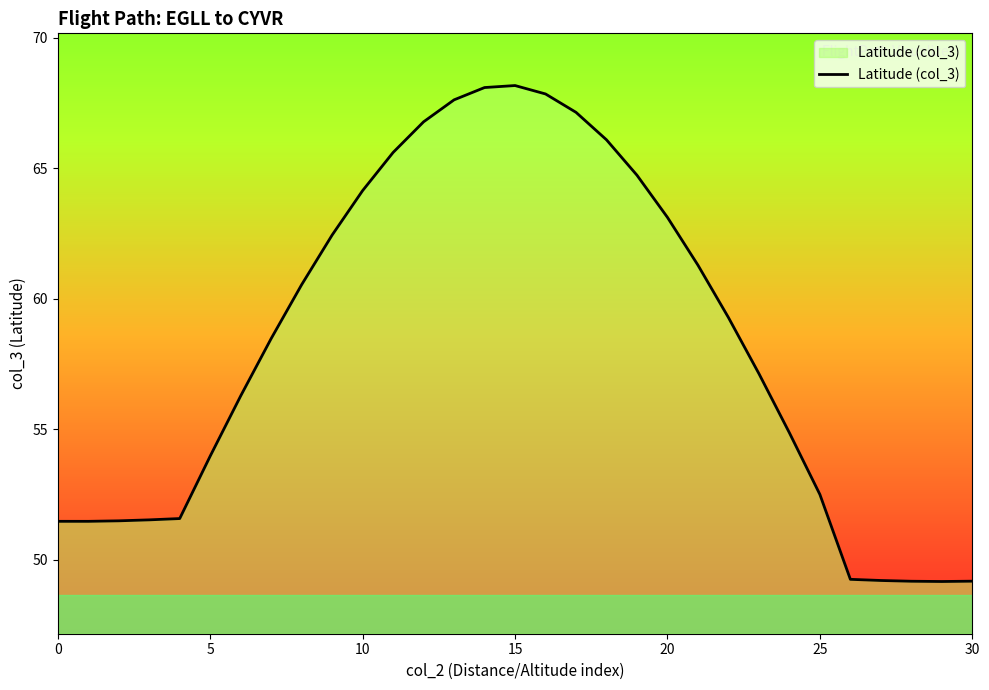

What is the difference between the maximum and minimum values?

19.0